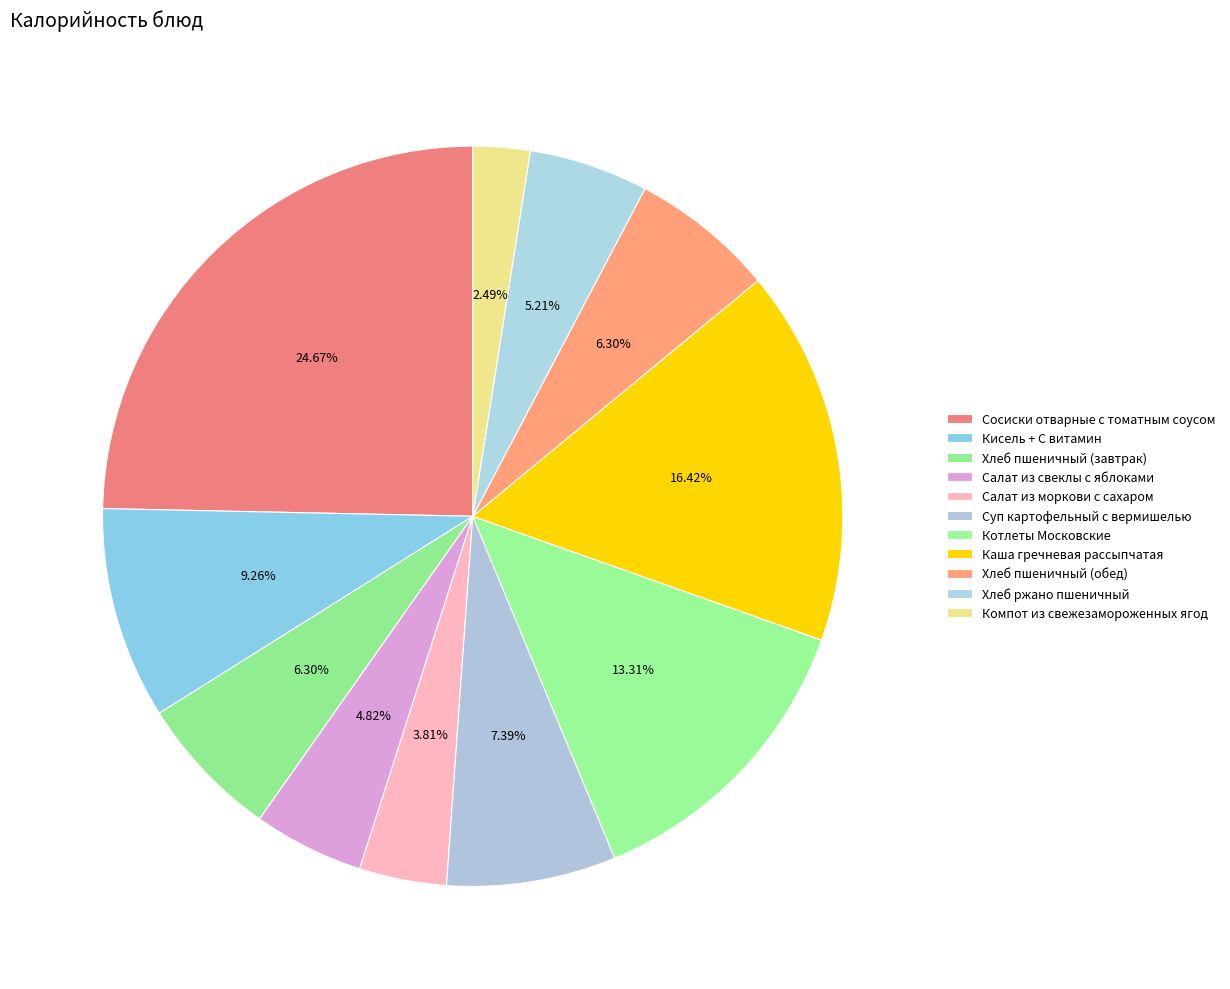

To the nearest percent, what is the difference between the Компот из свежезамороженных ягод and Салат из моркови с сахаром slice percentages?

1%